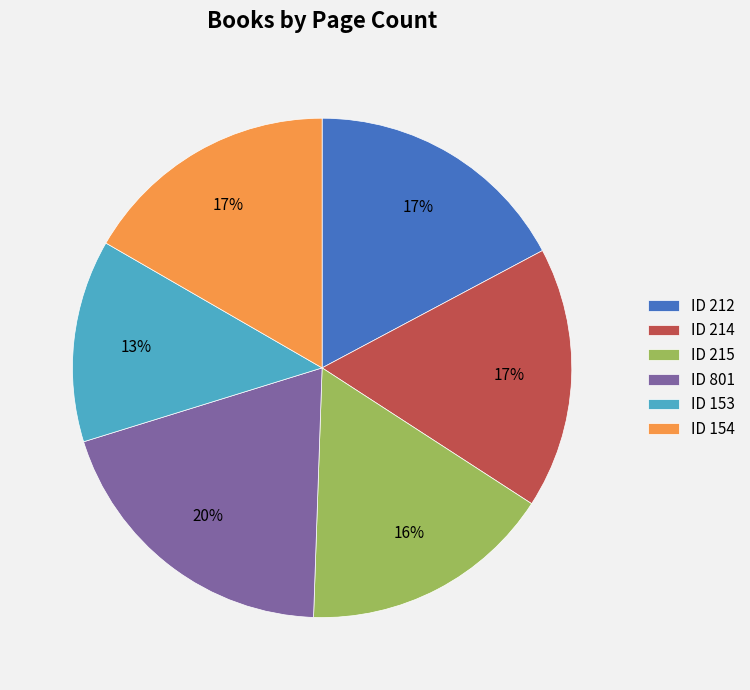

Approximately how many times larger is the value at ID 153 compared to ID 154?

0.8